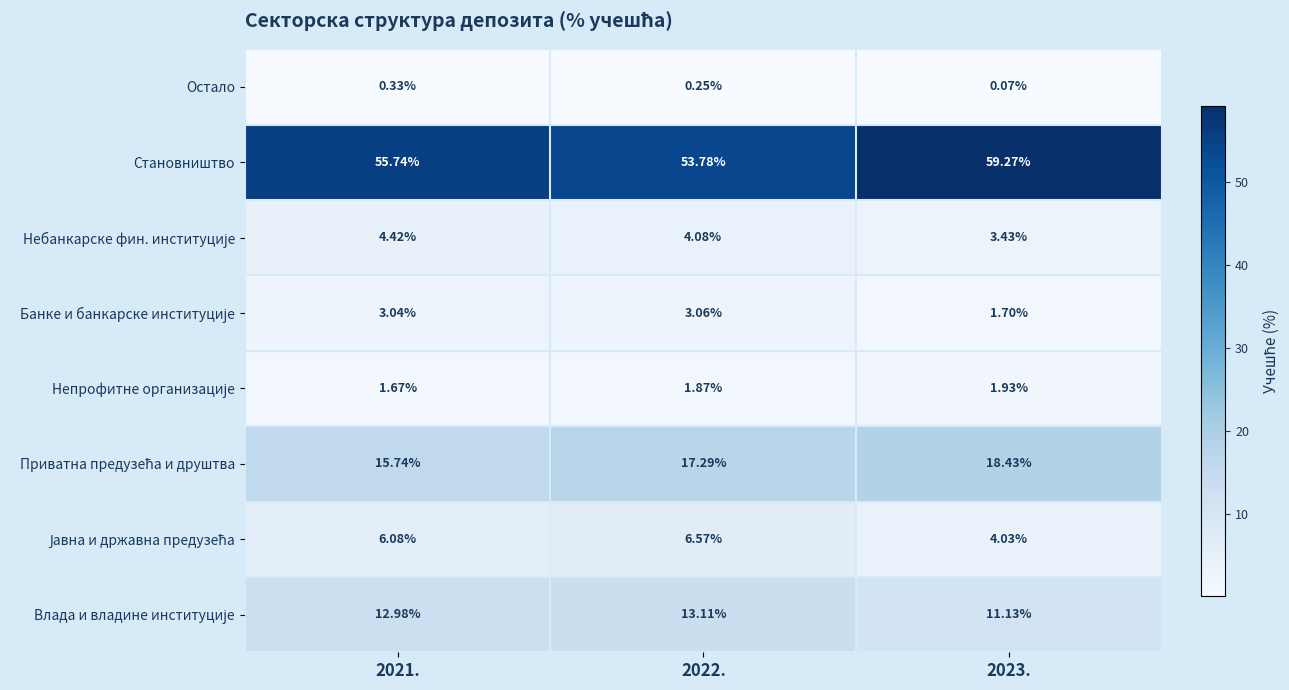

Which series has the largest range (max minus min)?

Становништво